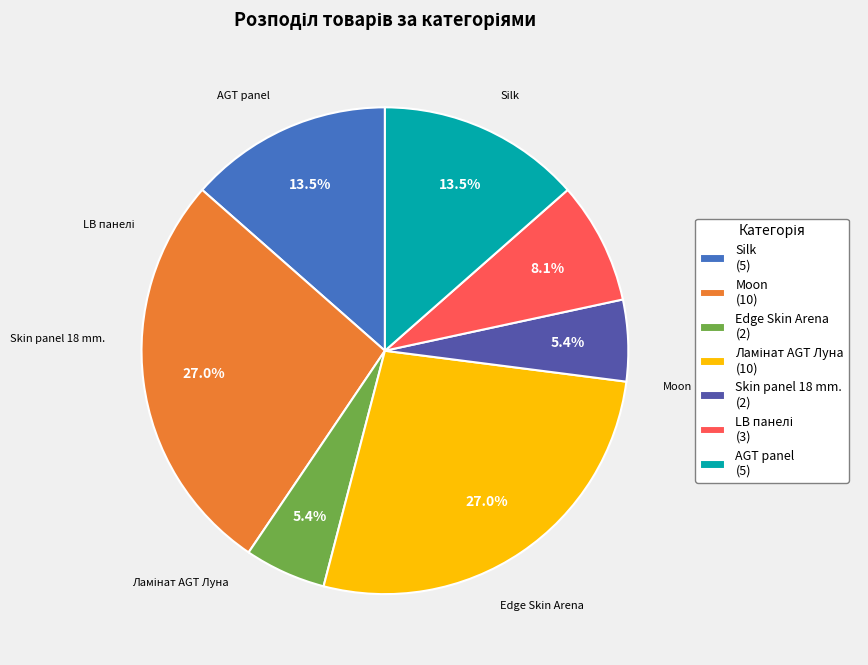

What percentage is NOT represented by Silk?

86.5%